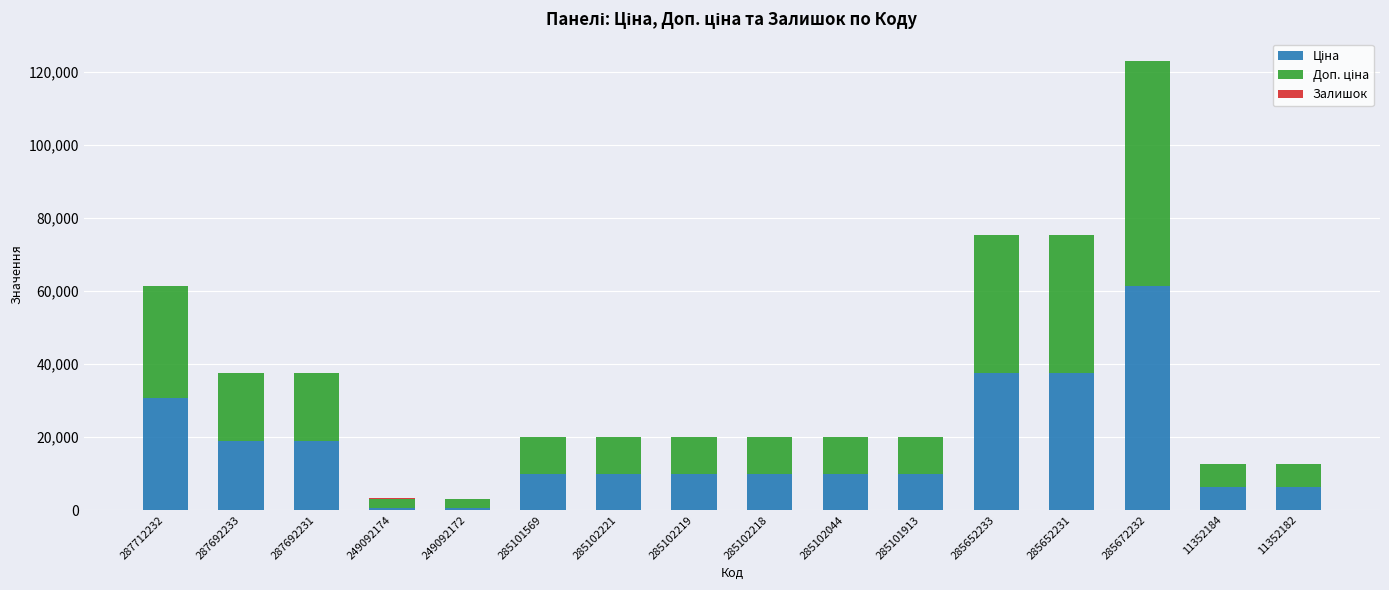

What value does the Залишок series have at 285101913?

46.0